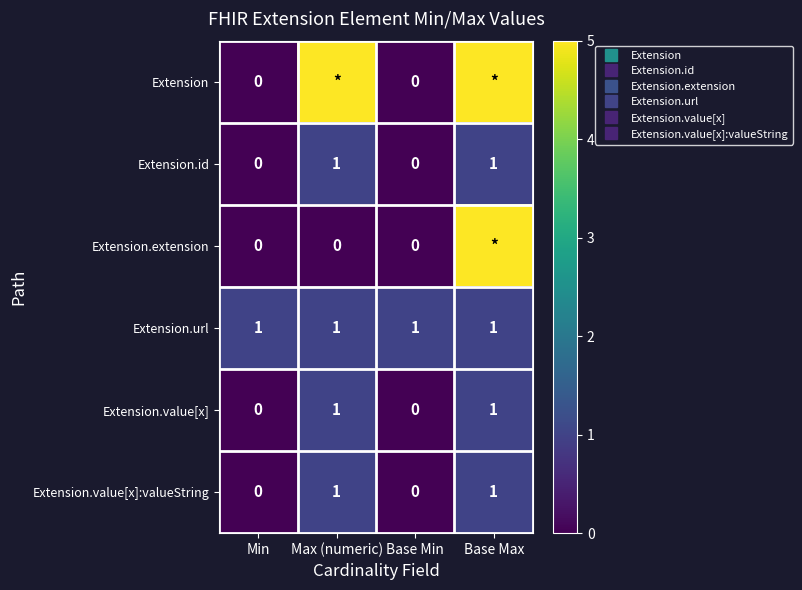

What is the difference between the maximum and minimum values in the Extension.value[x]:valueString series?

1